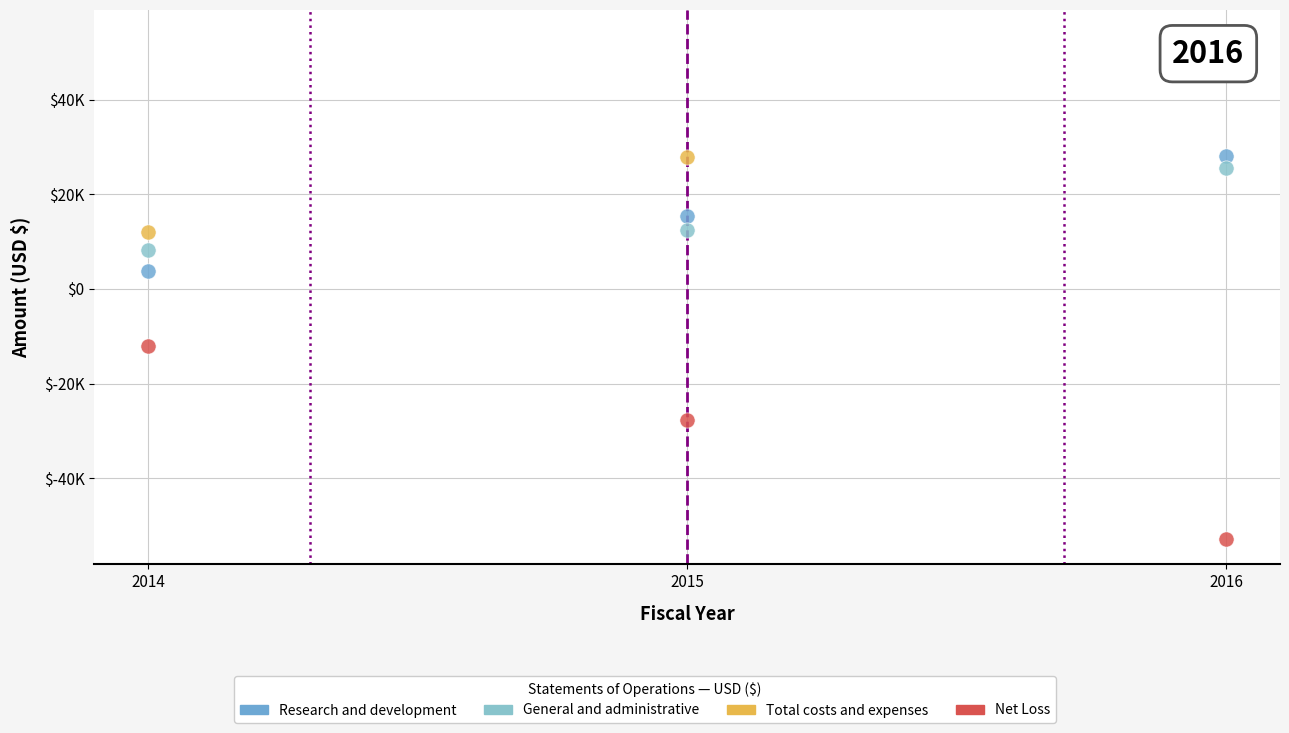

Which series contains the highest Y value?

Total costs and expenses